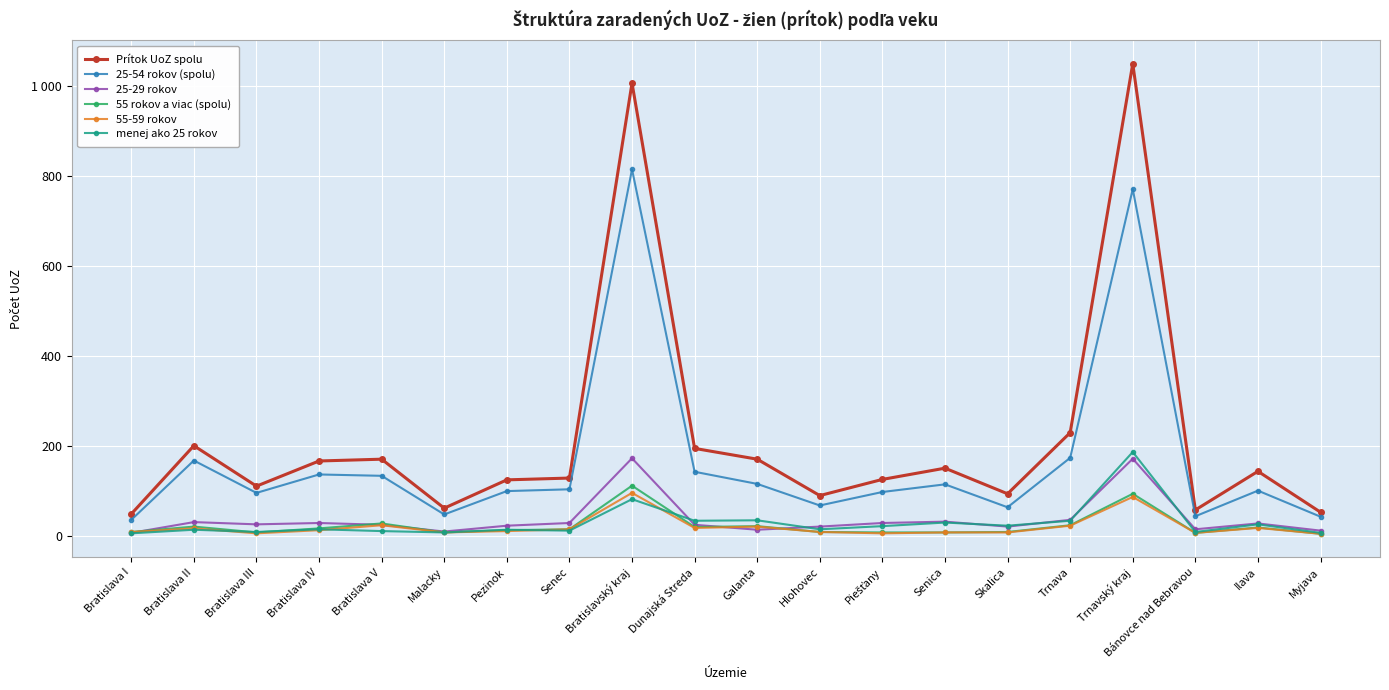

Is this an area chart (filled region under the line)?

No